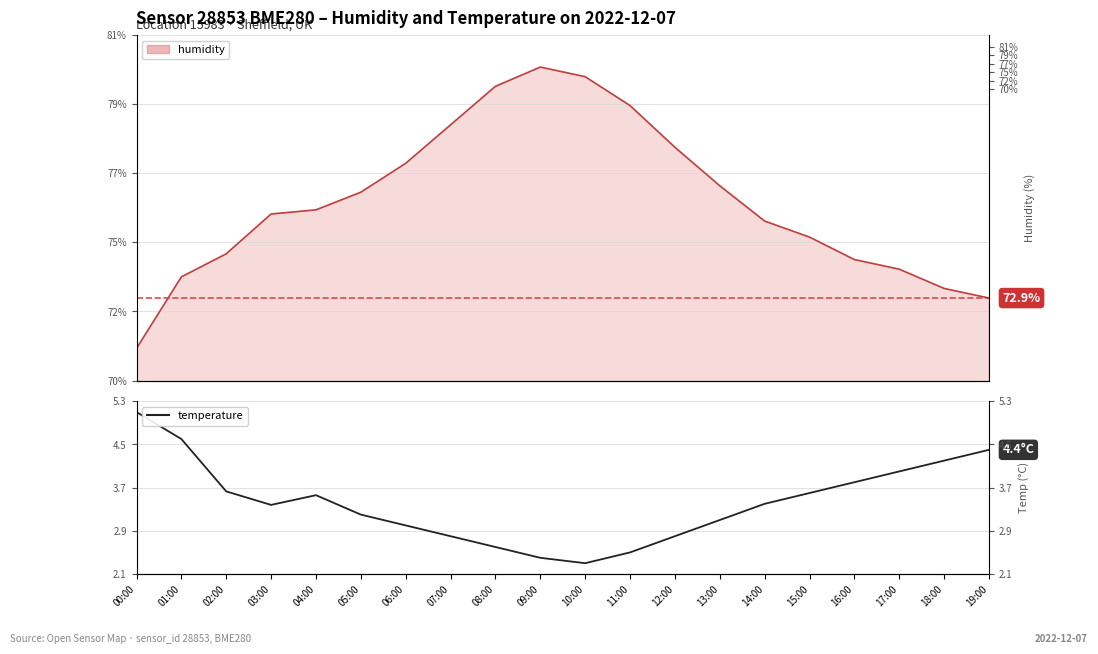

True or false: the data shows 5.3 at 02:00.

False